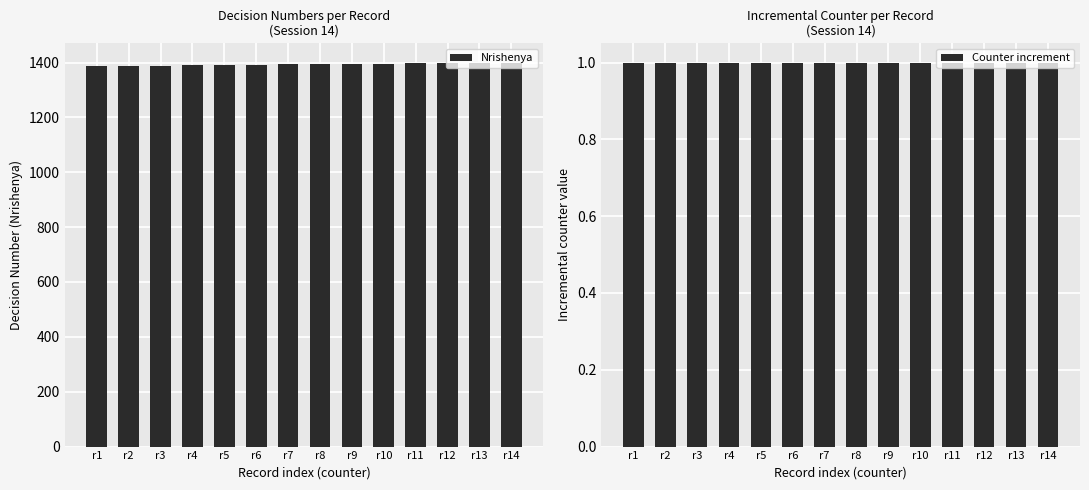

Are the bars grouped side by side (vs. stacked)?

Yes